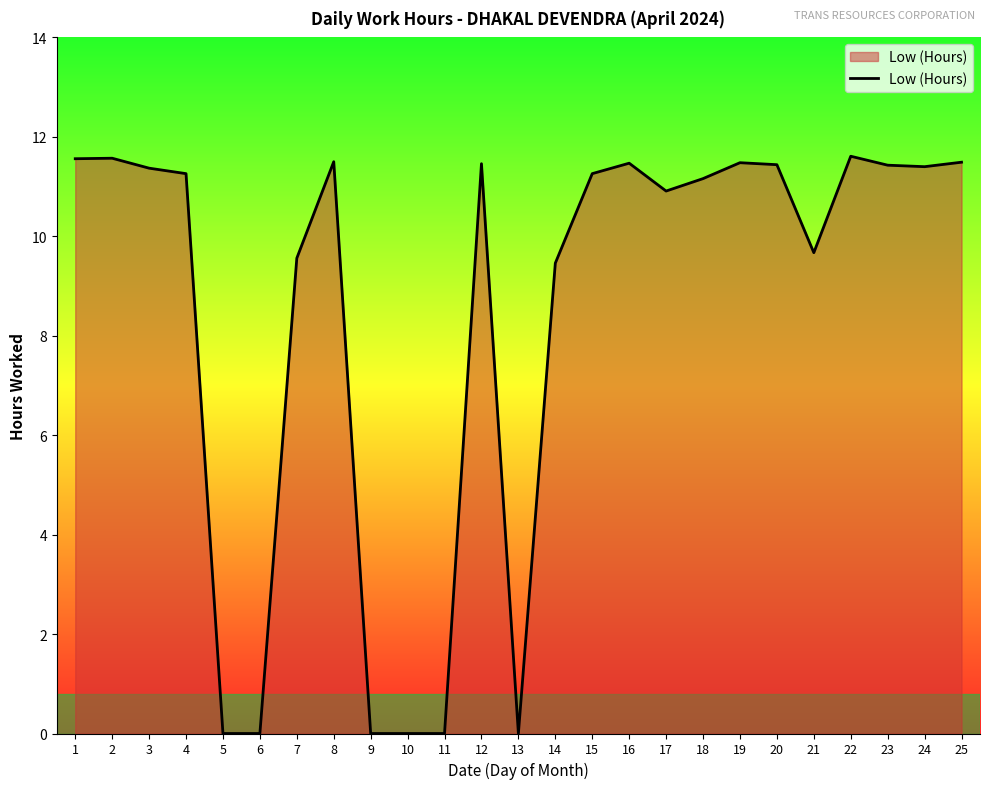

Between 18 and 7, which is larger?

18